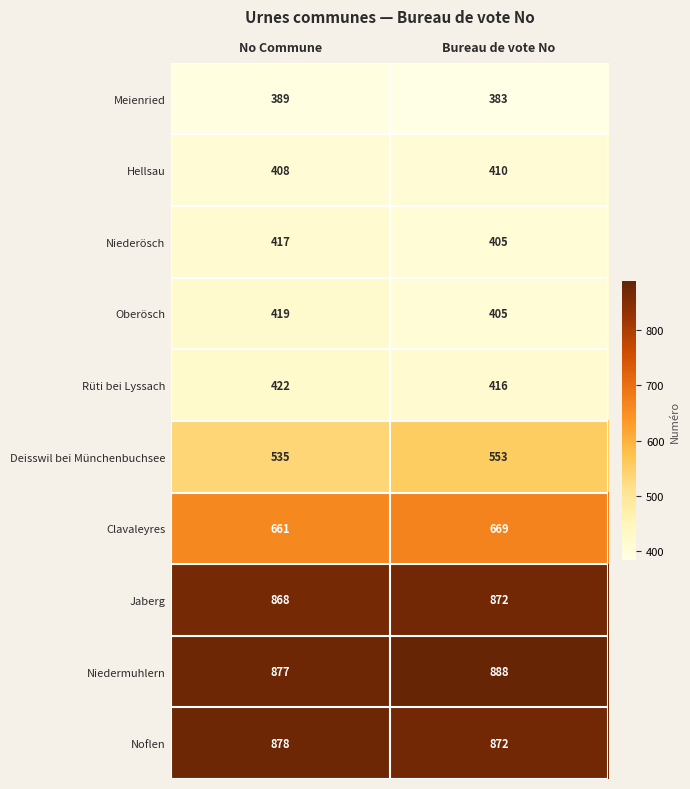

What is the difference between the maximum and minimum values in the Deisswil bei Münchenbuchsee series?

18